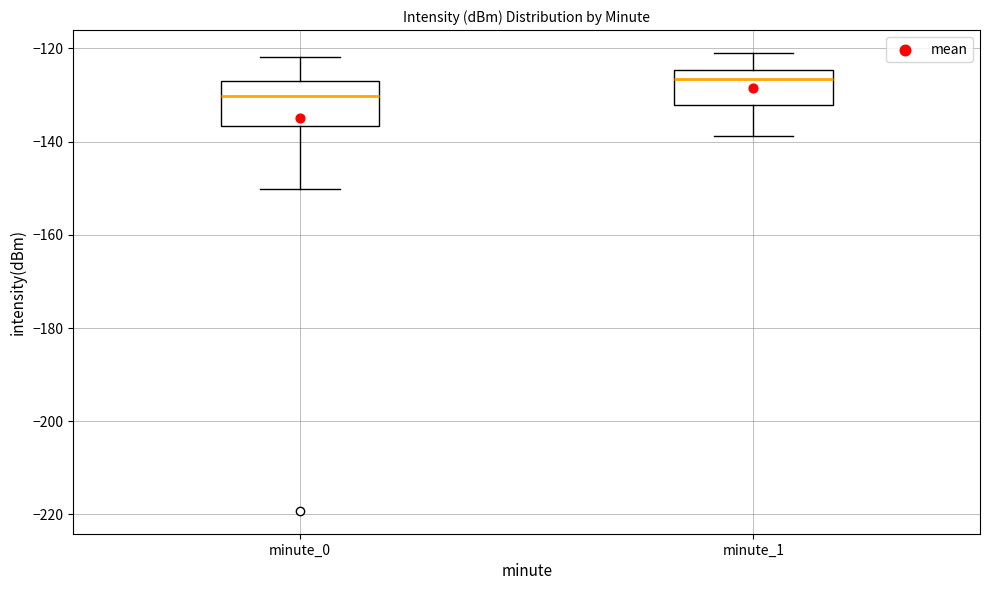

Which box's median line is the lowest?

minute_0